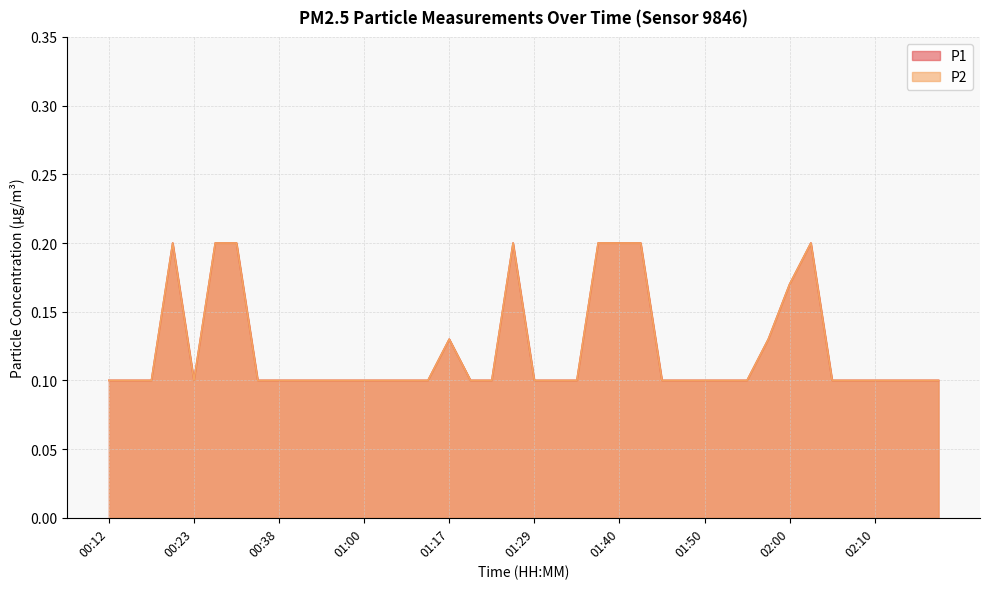

Is the value of P1 at 01:40 greater than the value of P2 at 01:48?

Yes